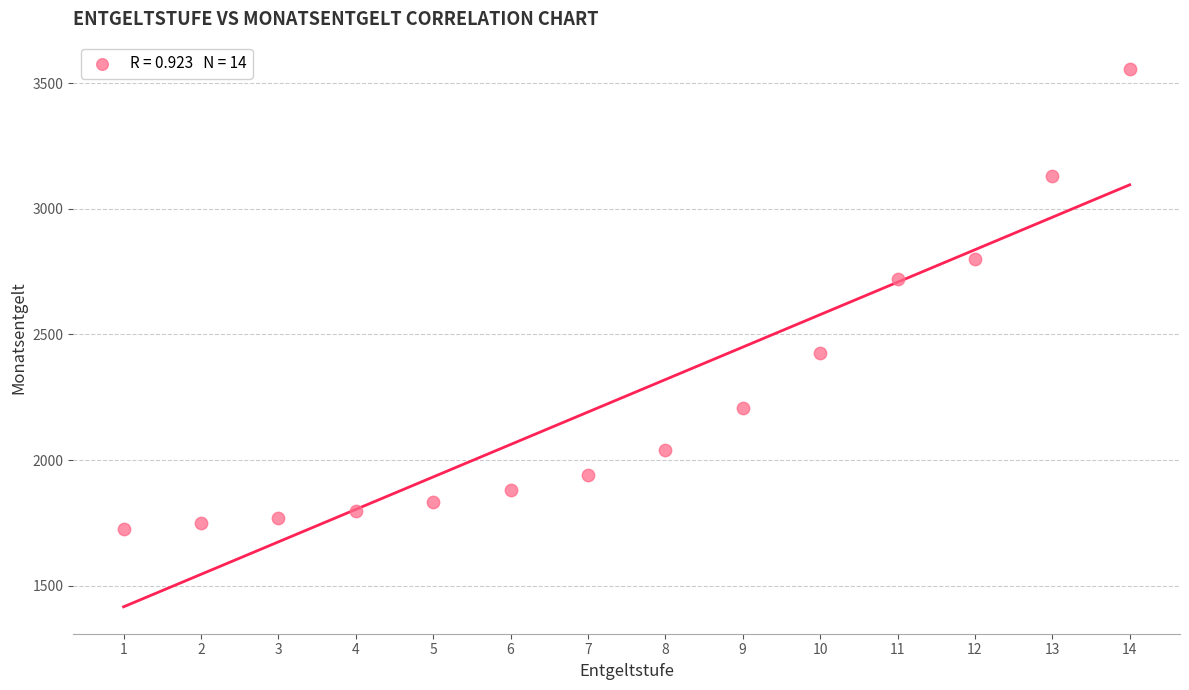

What Y value in the scatter plot is closest to 2643?

2719